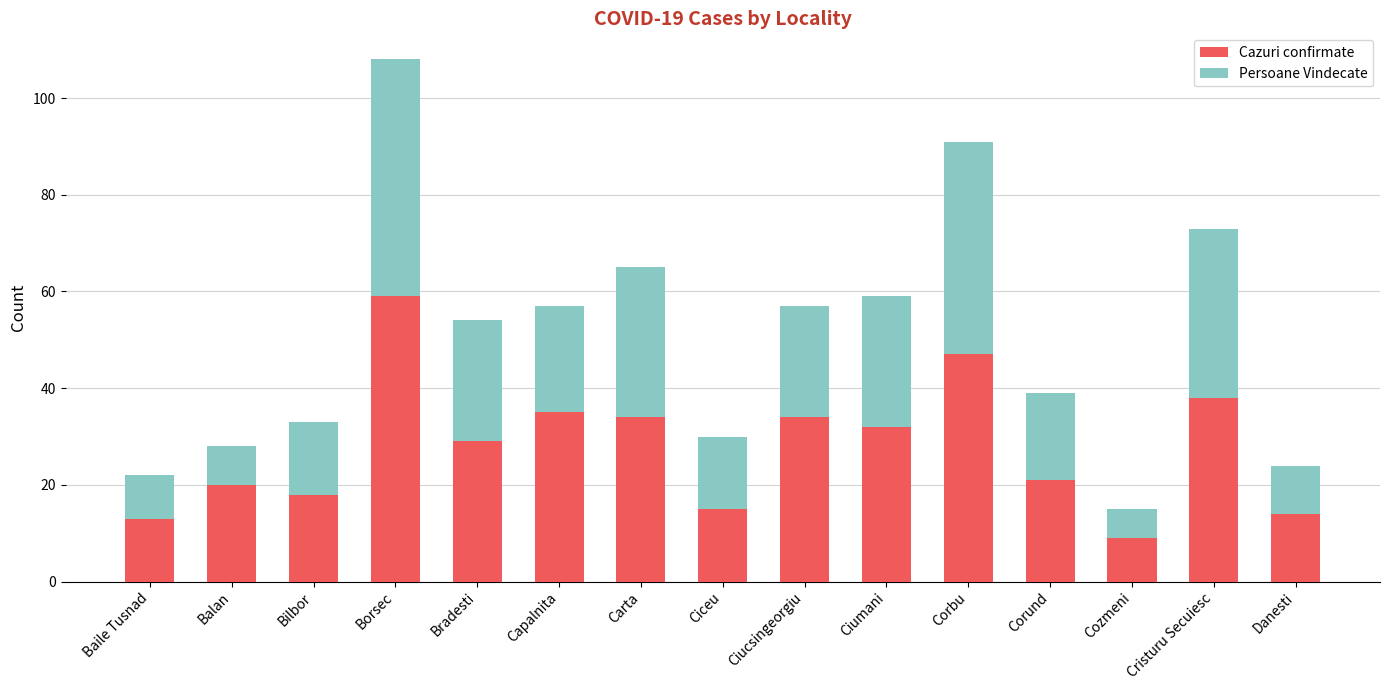

Is it true that Cazuri confirmate equals 29 at Corbu?

False